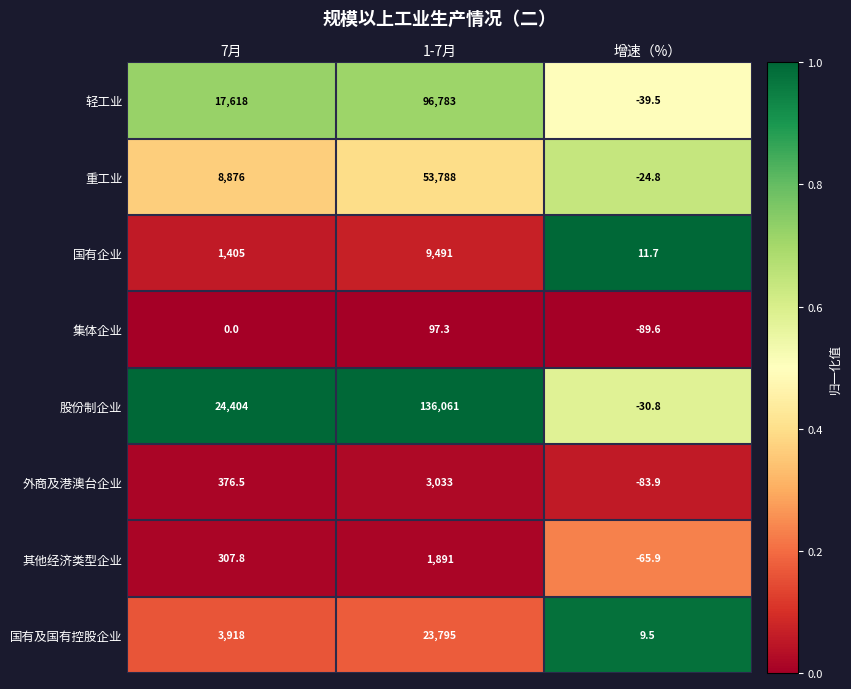

How many data points does each series have?

3